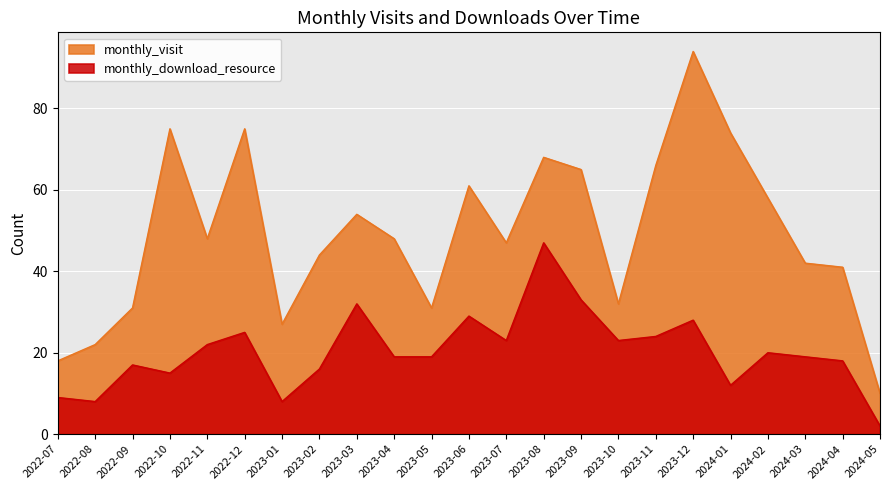

True or false: monthly_download_resource has more than 2 interior local peaks.

True